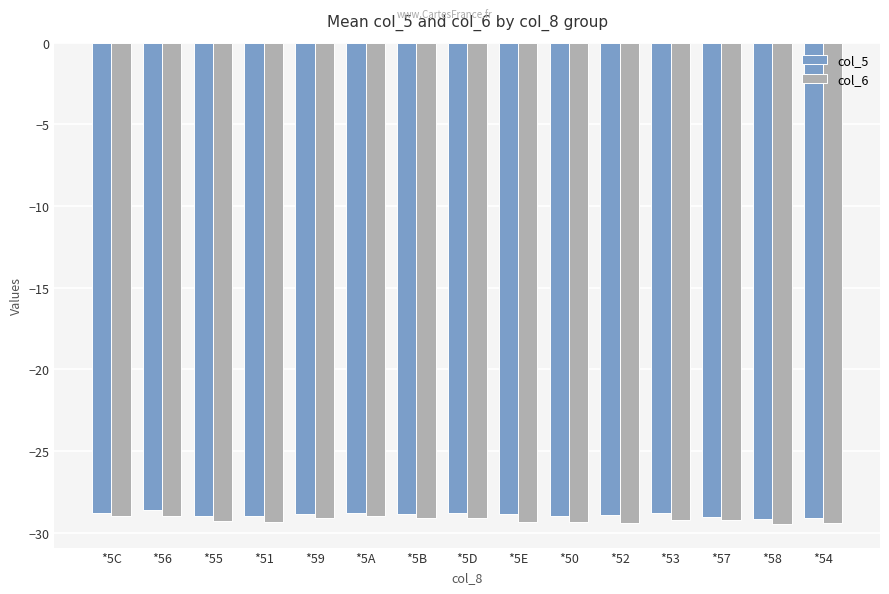

What is the sum of all col_5 values?

-433.6